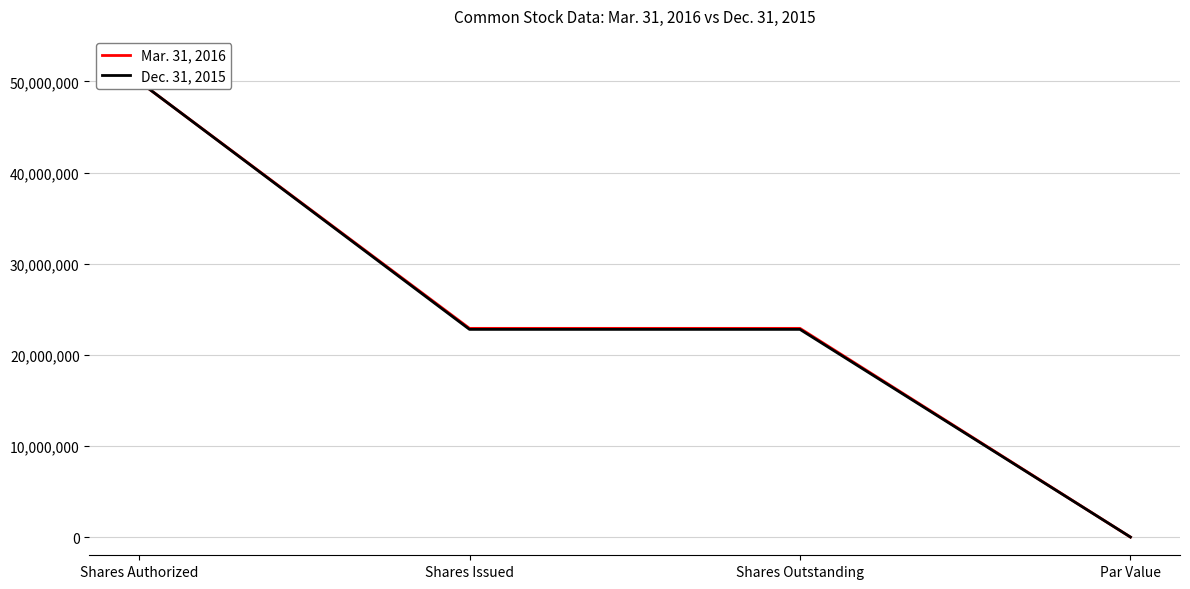

True or false: Mar. 31, 2016 has more than 1 points higher than both neighbors.

False